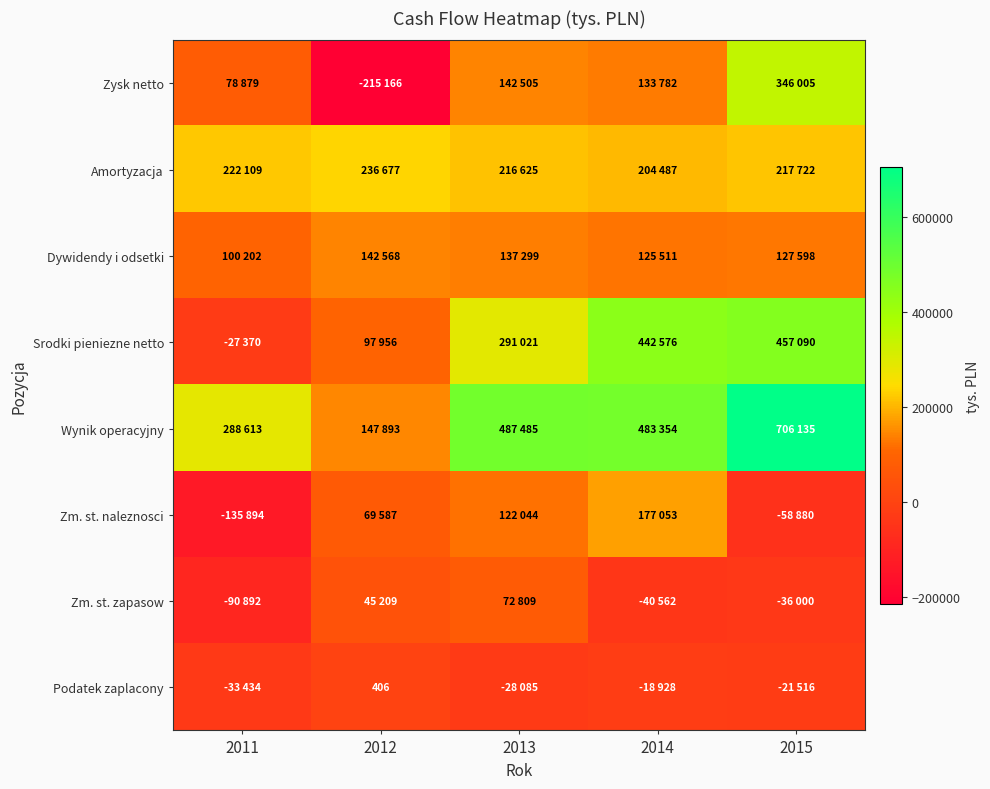

True or false: Wynik operacyjny has a value of 271981 at 2013.

False